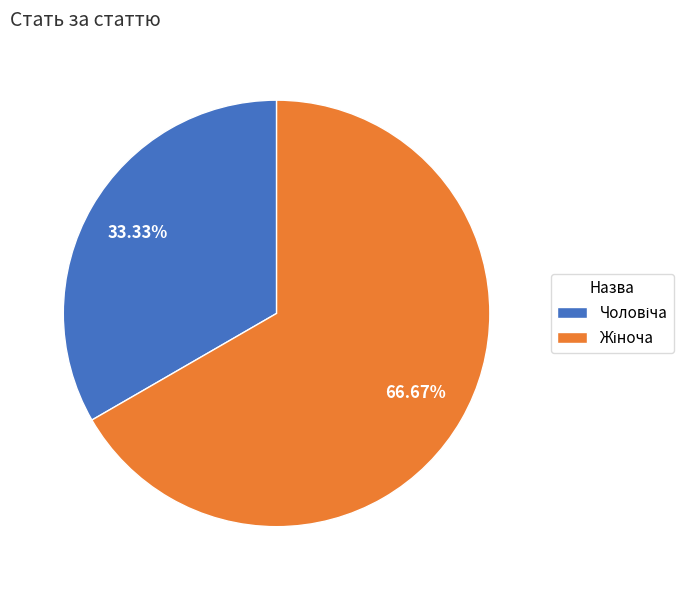

How many segments does this pie chart have?

2